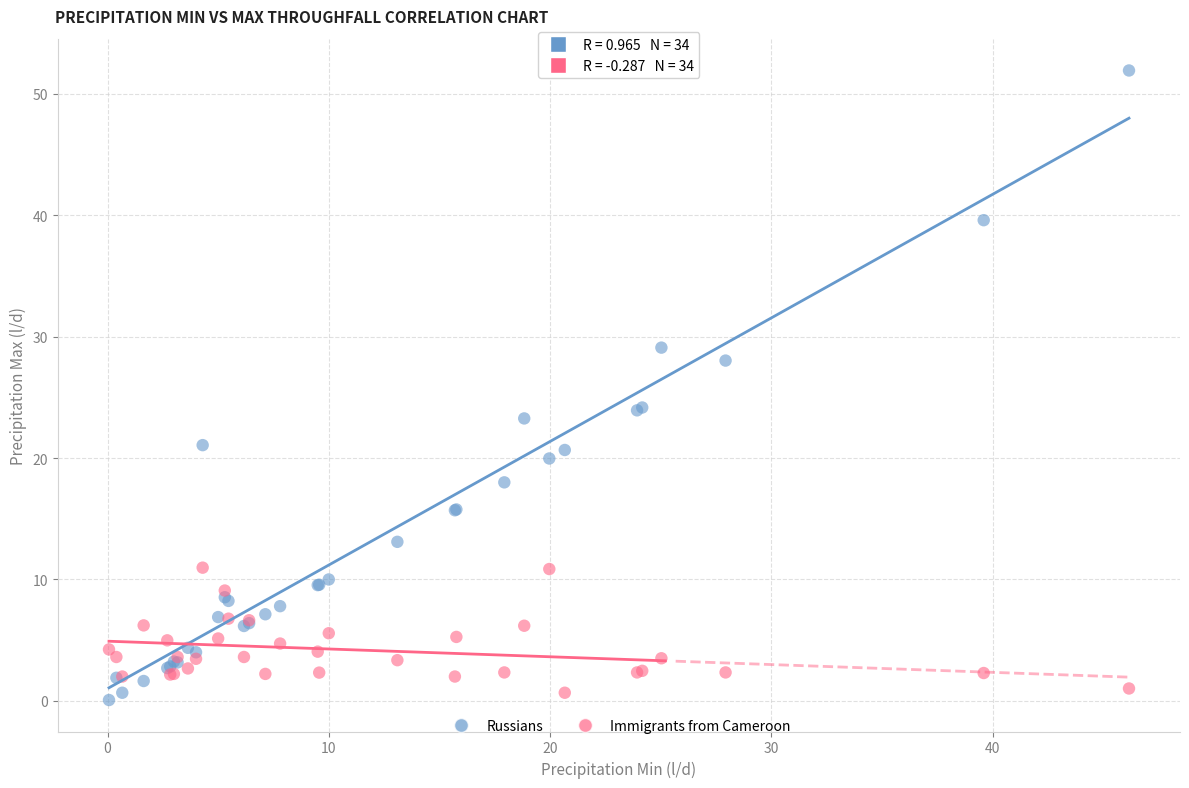

What is the X range (max minus min) for the scatter plot?

46.1